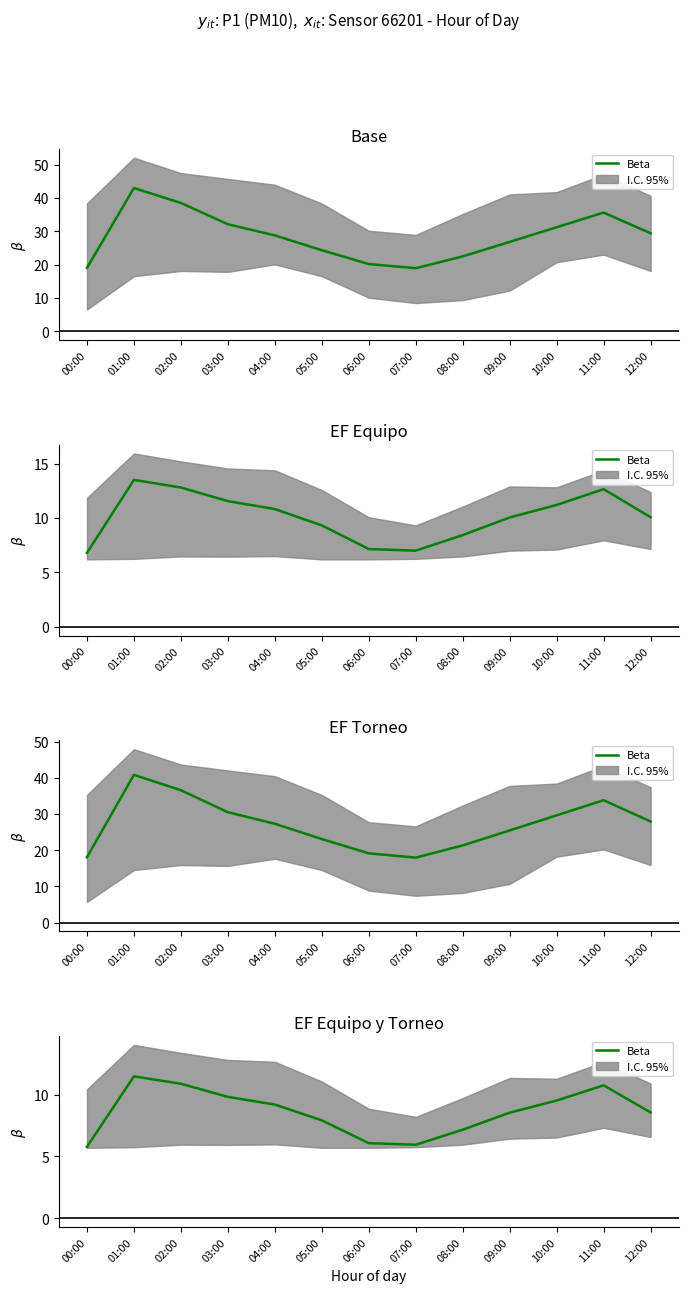

What is the label of the 1st point from the left?

00:00